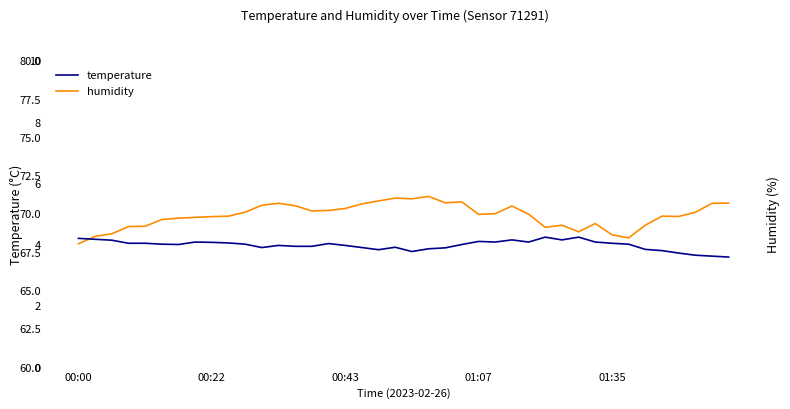

How many lines are shown in the chart?

2